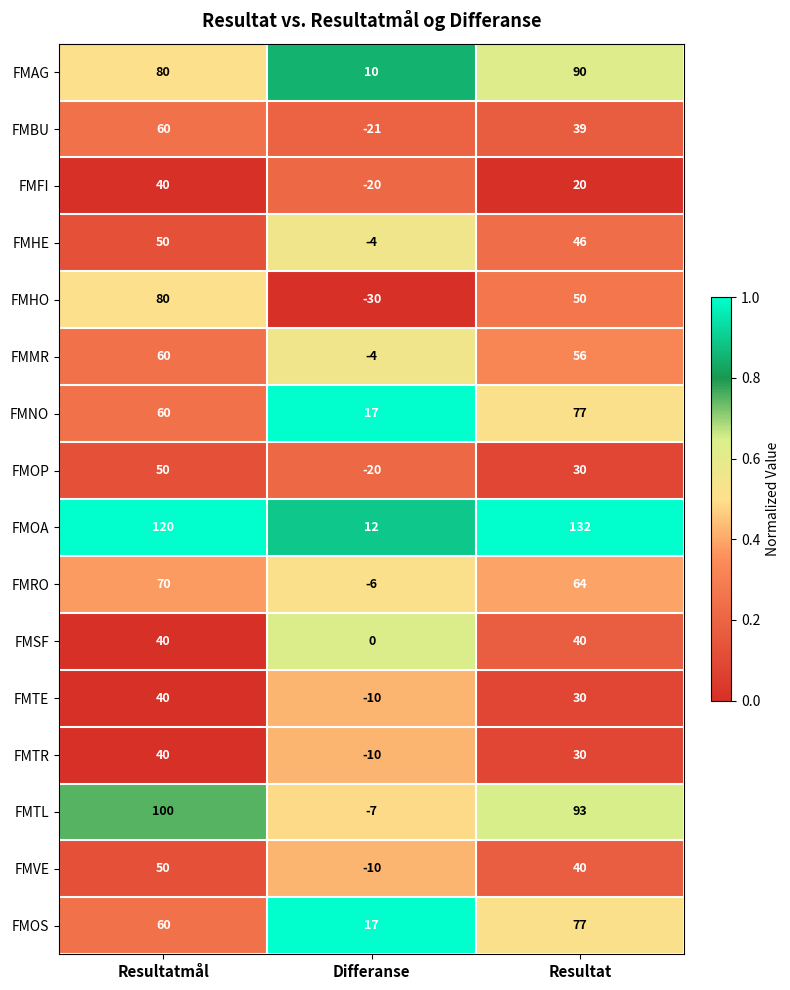

The FMVE series shows 52 at Resultat. True or false?

False